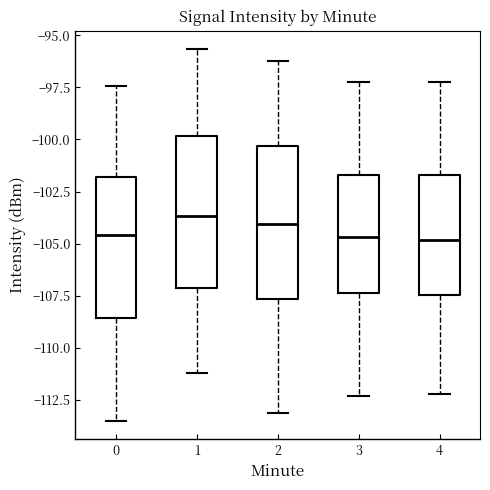

Reading left to right, read every box against the y-axis: the position of its median line, the range the box covers, and the ends of its whiskers. The values are not printed on the chart, so give them approximately, as read against the axis.

0: median -104.5, box -108.5 to -102.0, whiskers -113.5 to -97.5
1: median -103.5, box -107.0 to -100.0, whiskers -111.0 to -95.5
2: median -104.0, box -107.5 to -100.5, whiskers -113.0 to -96.0
3: median -104.5, box -107.5 to -101.5, whiskers -112.5 to -97.0
4: median -105.0, box -107.5 to -101.5, whiskers -112.0 to -97.0